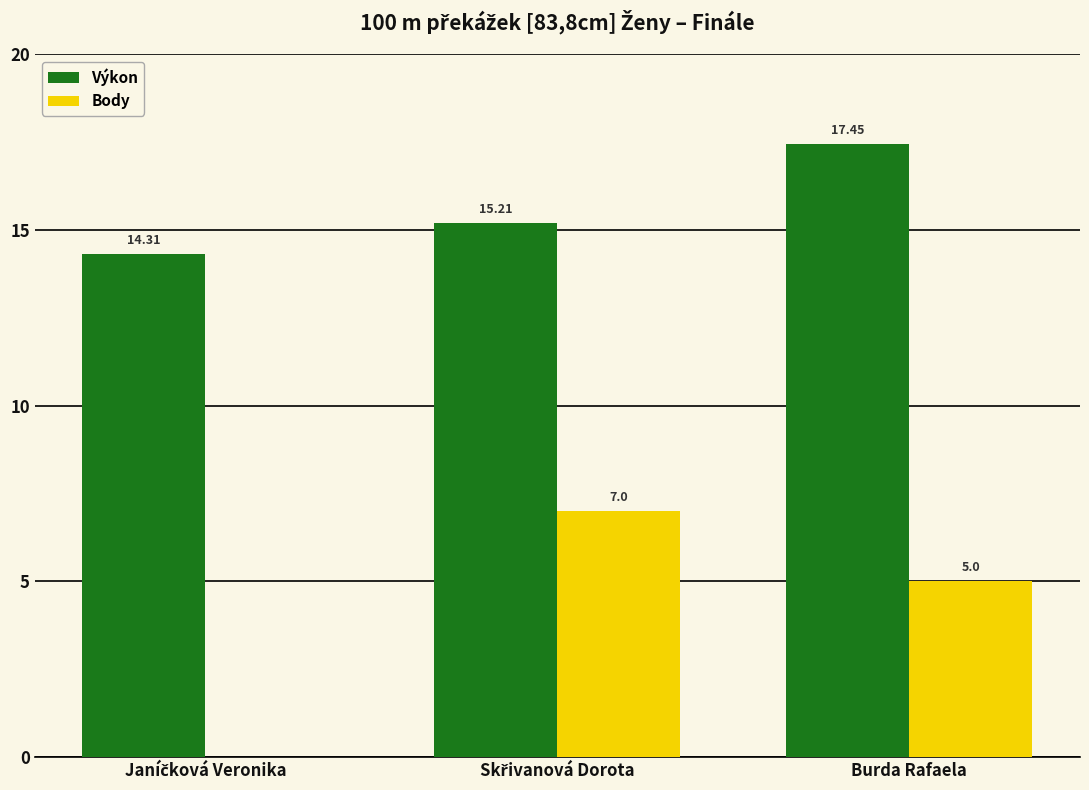

Which series has the largest total across all categories?

Výkon